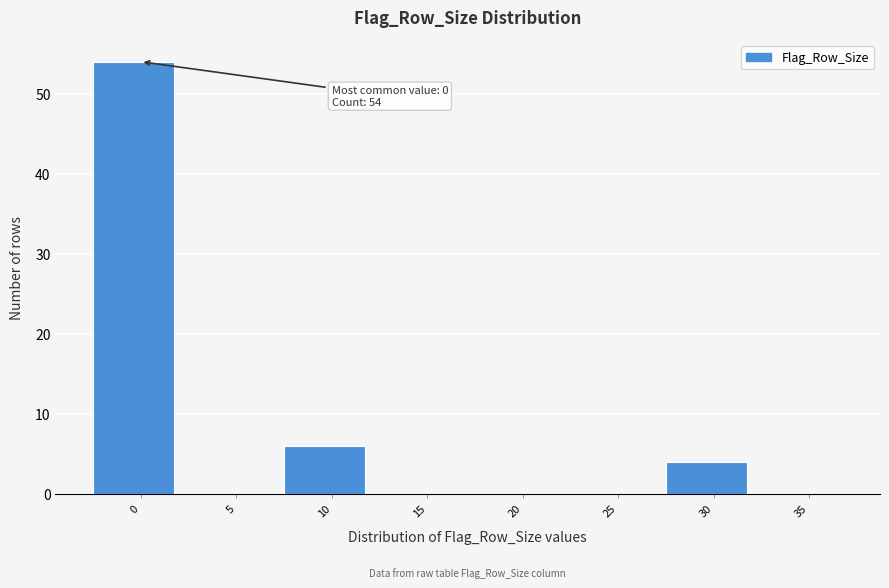

Reading left to right, transcribe all the data shown in this chart.

0=54	5=0	10=6	15=0	20=0	25=0	30=4	35=0